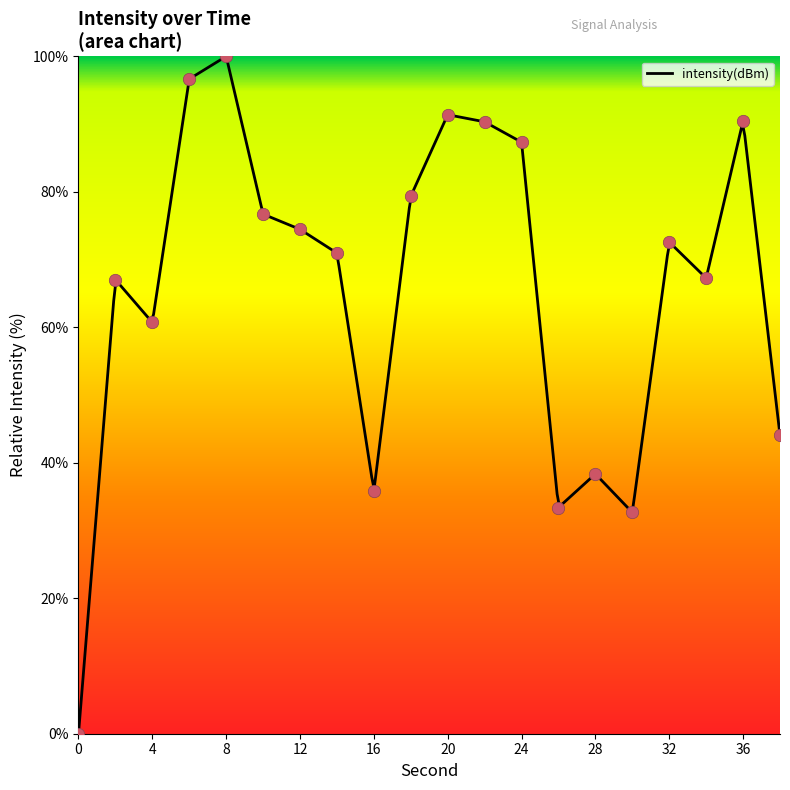

Approximately how many times larger is the value at 2 compared to 20?

0.7